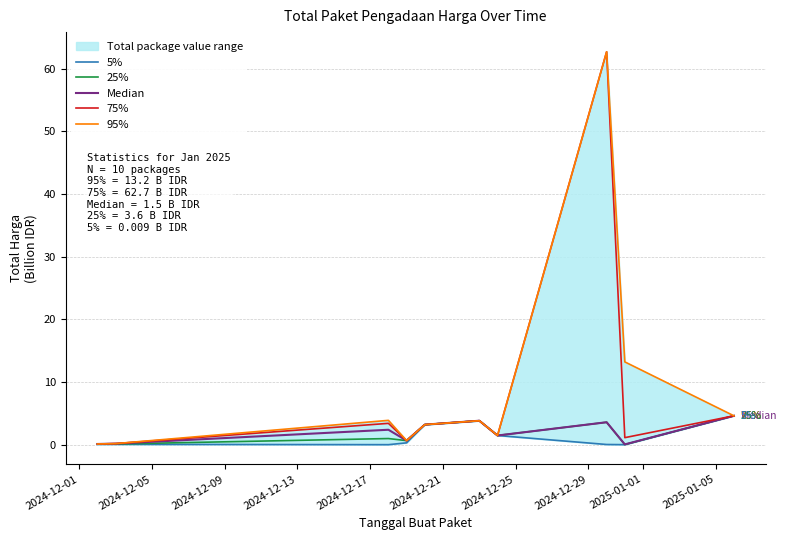

Which series has the largest range (max minus min)?

75%